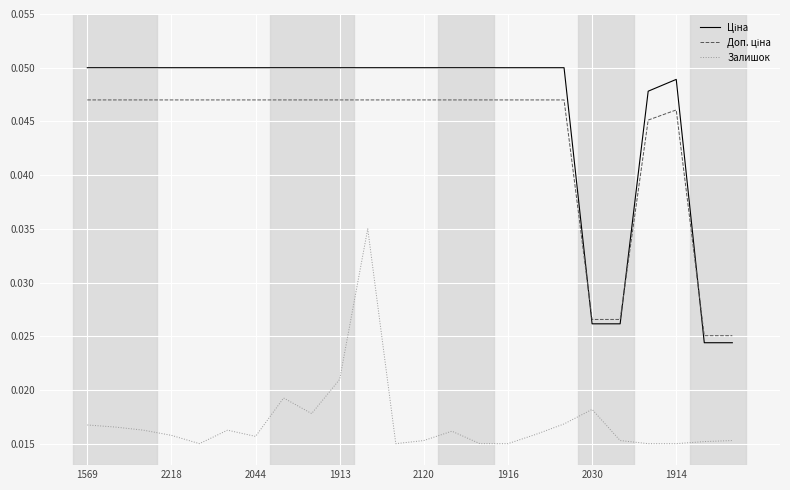

True or false: Ціна and Залишок intersect in this chart.

False